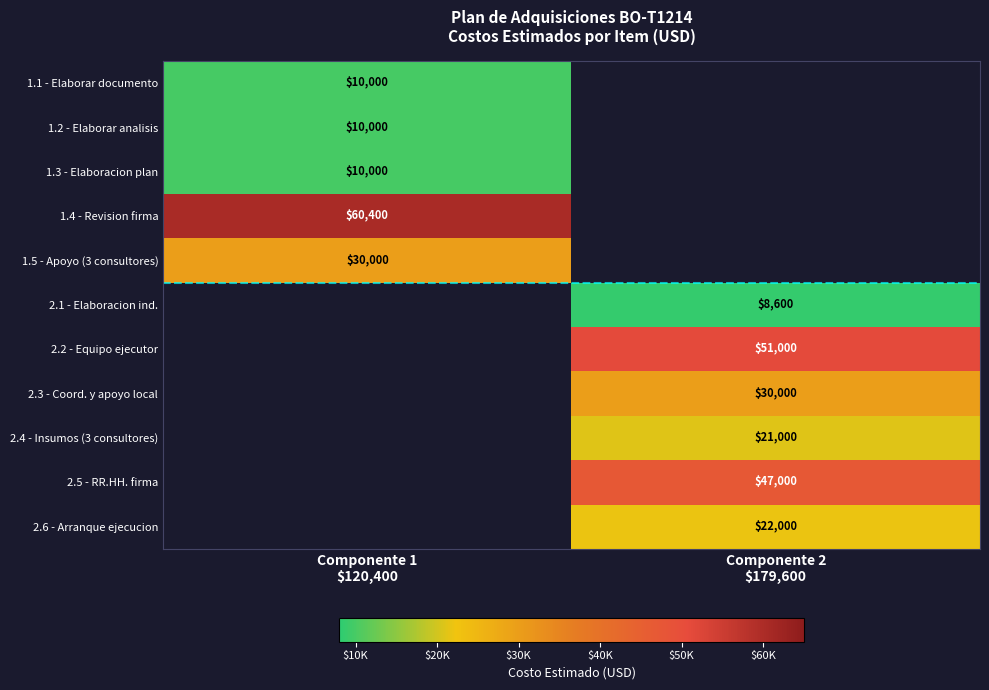

Is the value of 1.1 - Elaborar documento at Componente 2 $179,600 greater than the value of 2.3 - Coord. y apoyo local at Componente 1 $120,400?

No